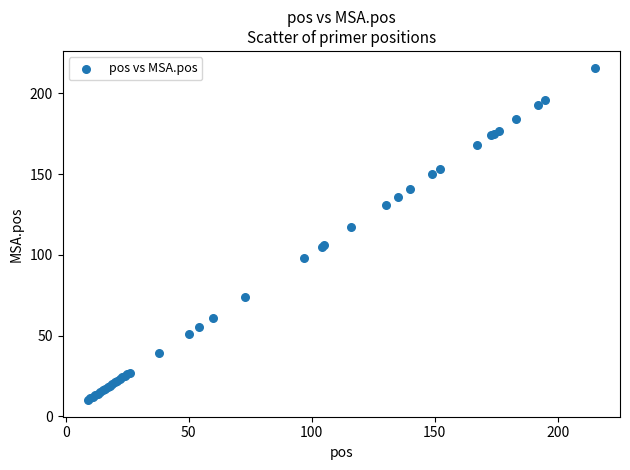

What Y value in the scatter plot is closest to 113?

117